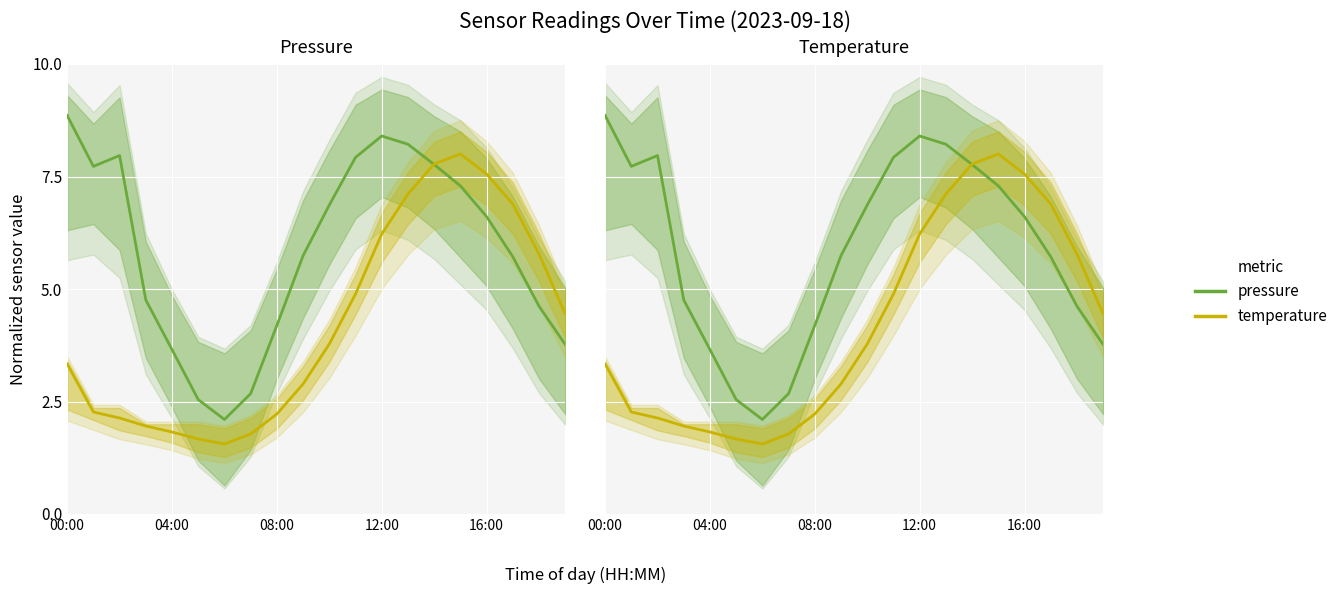

Which has a higher value, 18 or 7?

18